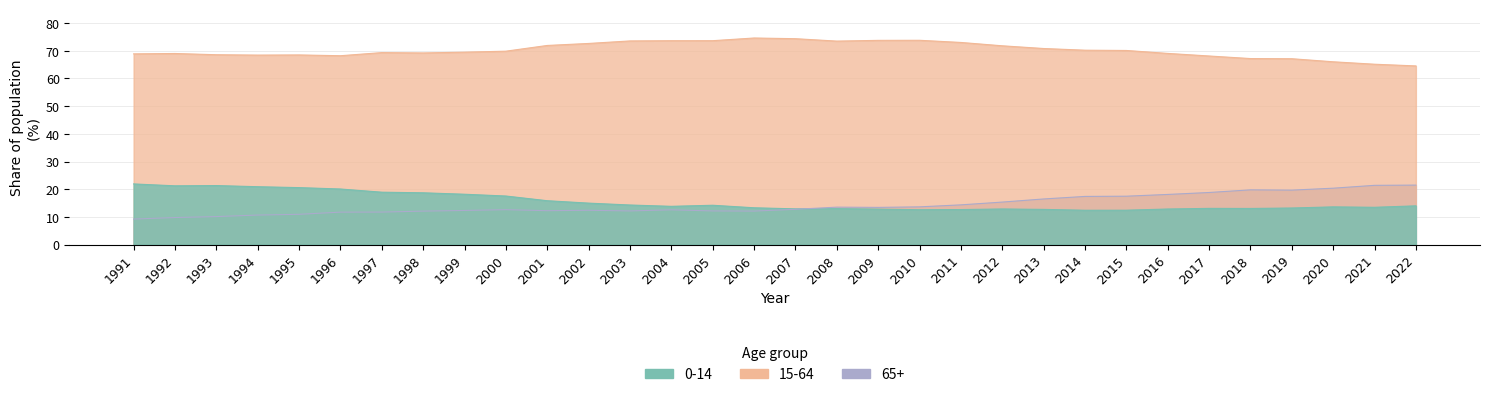

Which series has the largest range (max minus min)?

65+